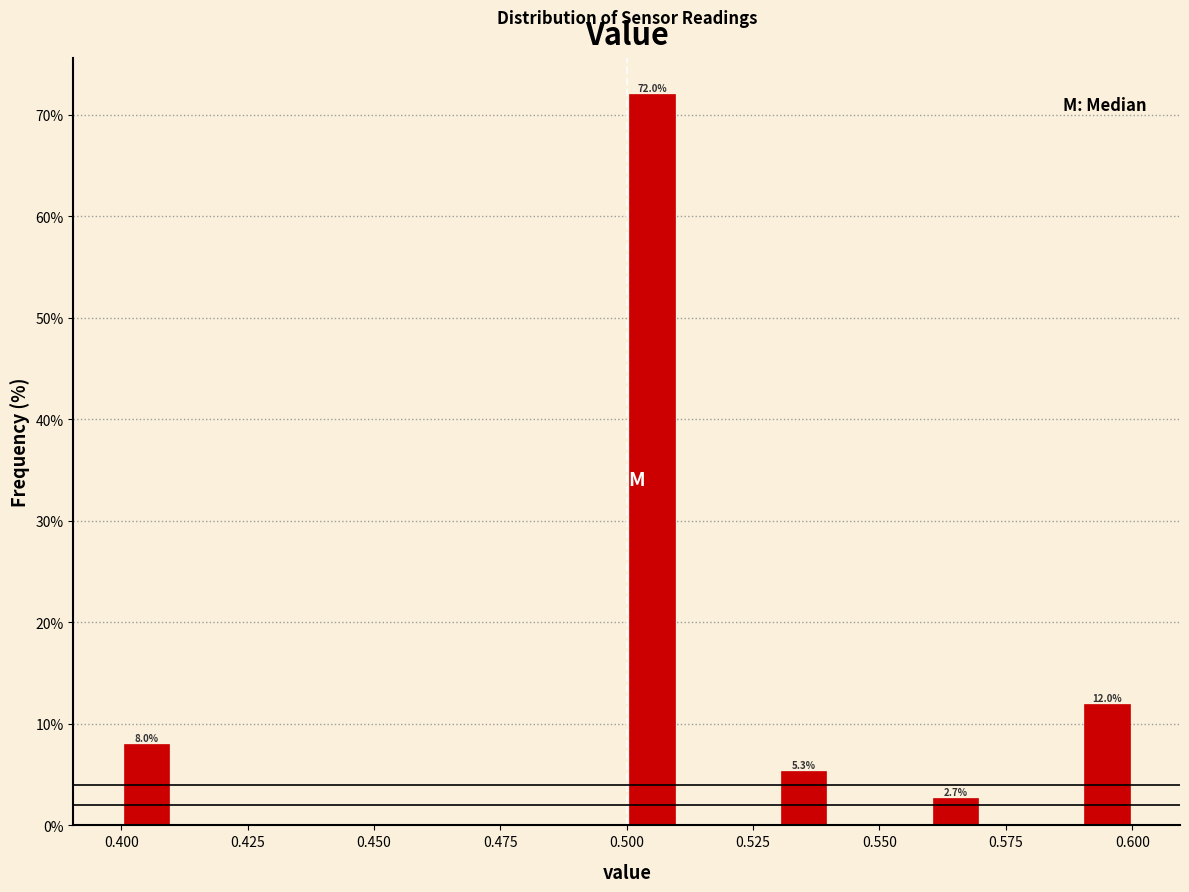

Around what value on the x-axis is the tallest bar? Give the approximate position of its centre, as read against the axis.

0.505